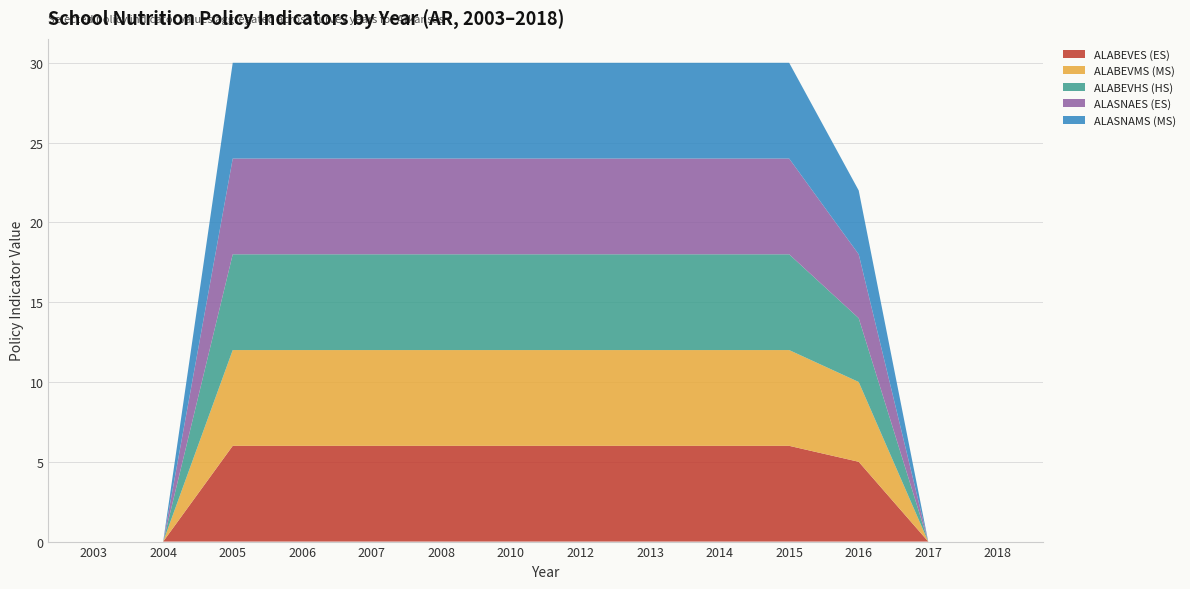

Reading left to right, transcribe all the data shown in this chart.

ALABEVES (ES): 0	0	6	6	6	6	6	6	6	6	6	5	0	0
ALABEVMS (MS): 0	0	6	6	6	6	6	6	6	6	6	5	0	0
ALABEVHS (HS): 0	0	6	6	6	6	6	6	6	6	6	4	0	0
ALASNAES (ES): 0	0	6	6	6	6	6	6	6	6	6	4	0	0
ALASNAMS (MS): 0	0	6	6	6	6	6	6	6	6	6	4	0	0